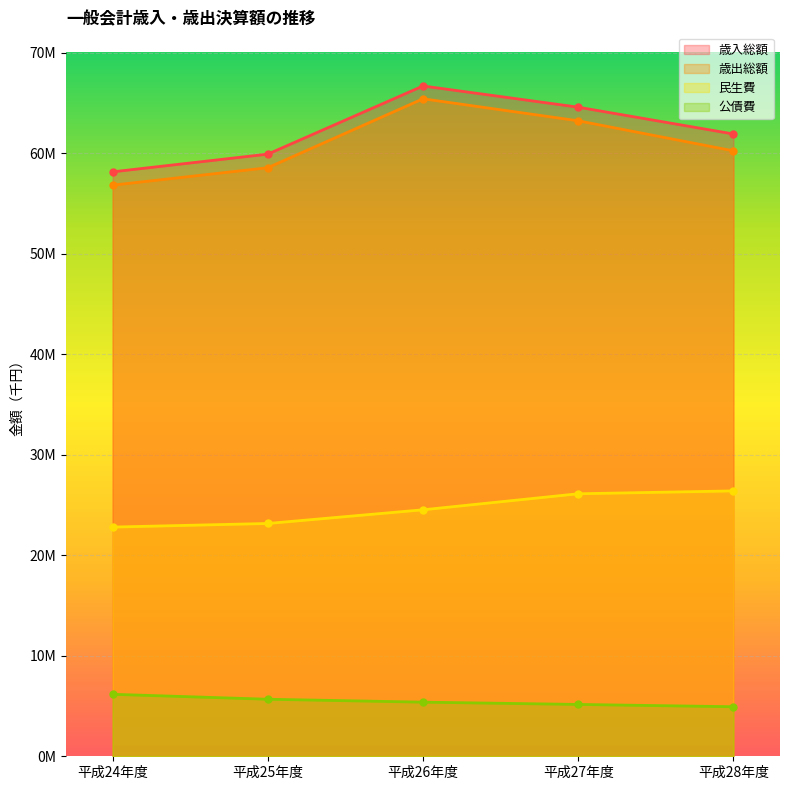

The 公債費 series shows 4928641 at 平成28年度. True or false?

True